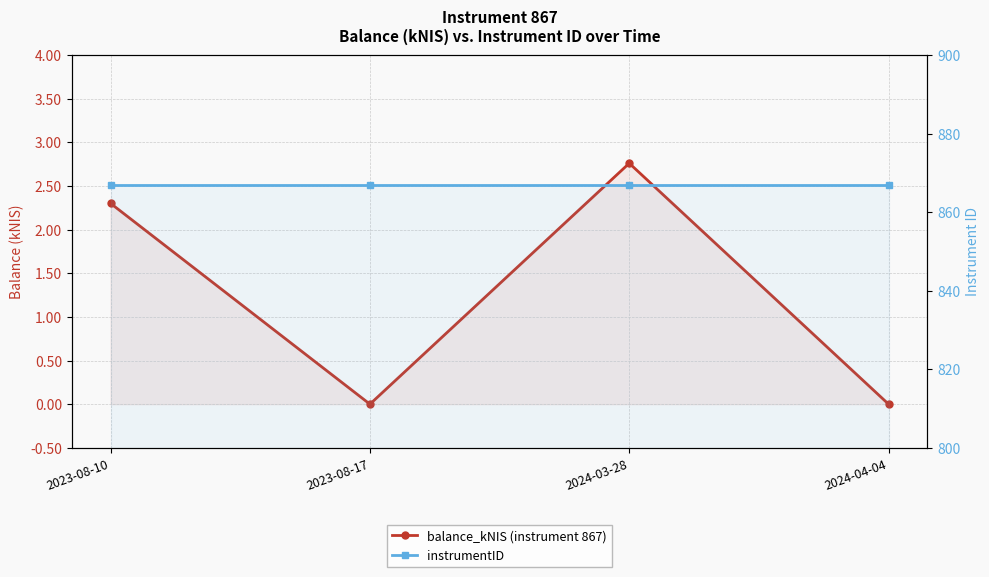

List the labels in order of instrumentID value, smallest first.

2023-08-10, 2023-08-17, 2024-03-28, 2024-04-04